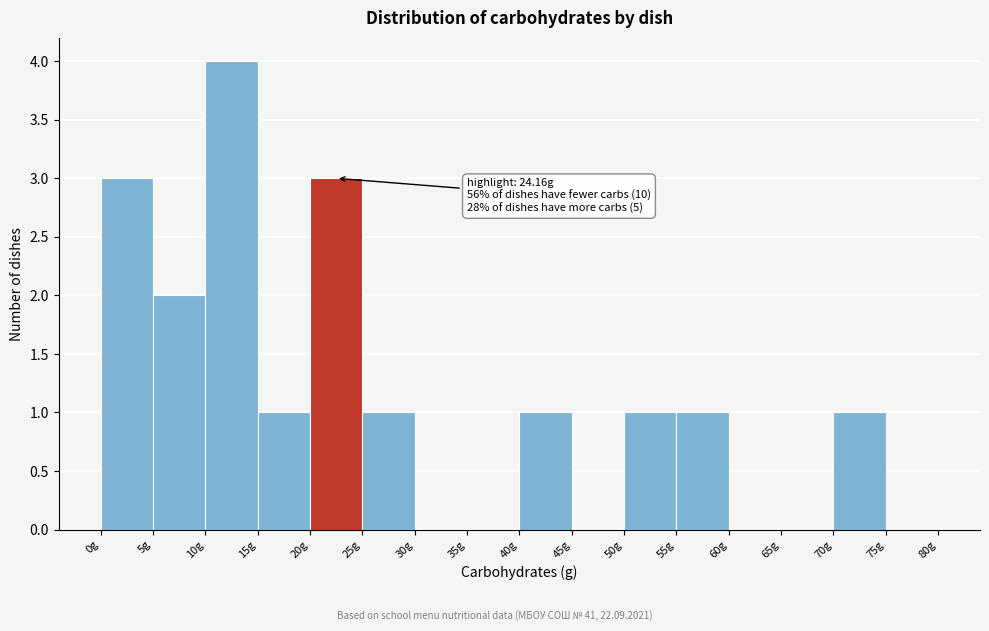

Over which range of the x-axis is the bar tallest?

10 to 15